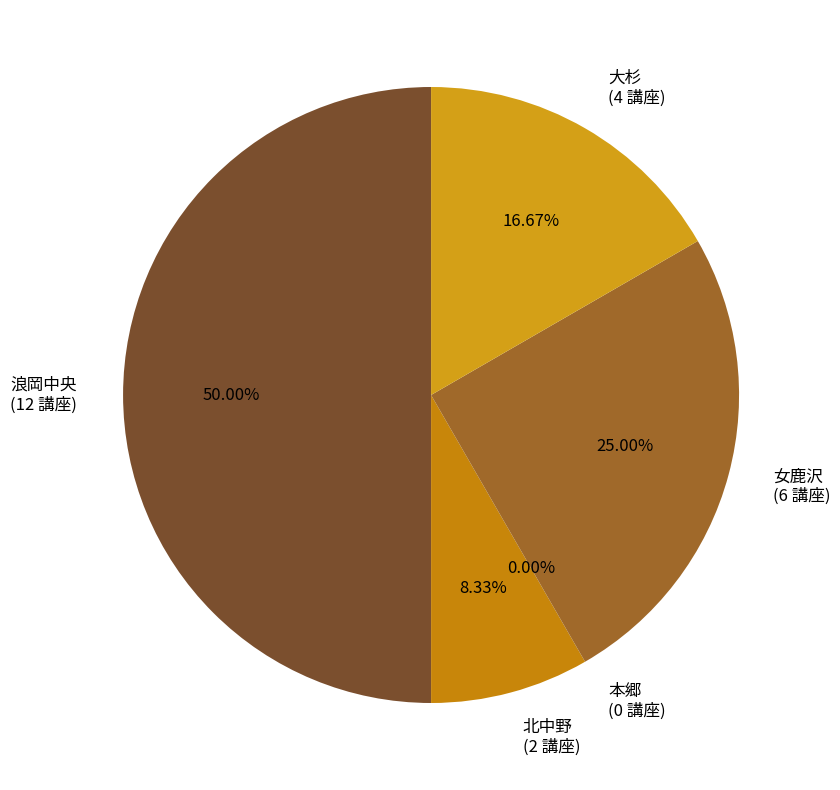

Is it true that 本郷 is 1% of the pie?

False